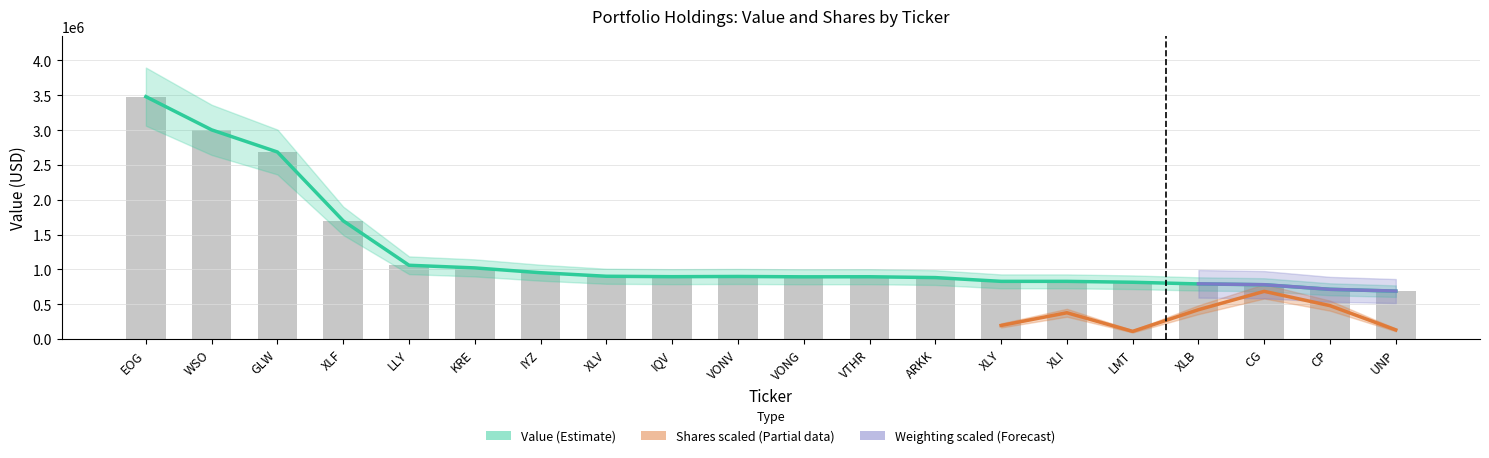

Between VONG and ARKK, which is larger?

VONG